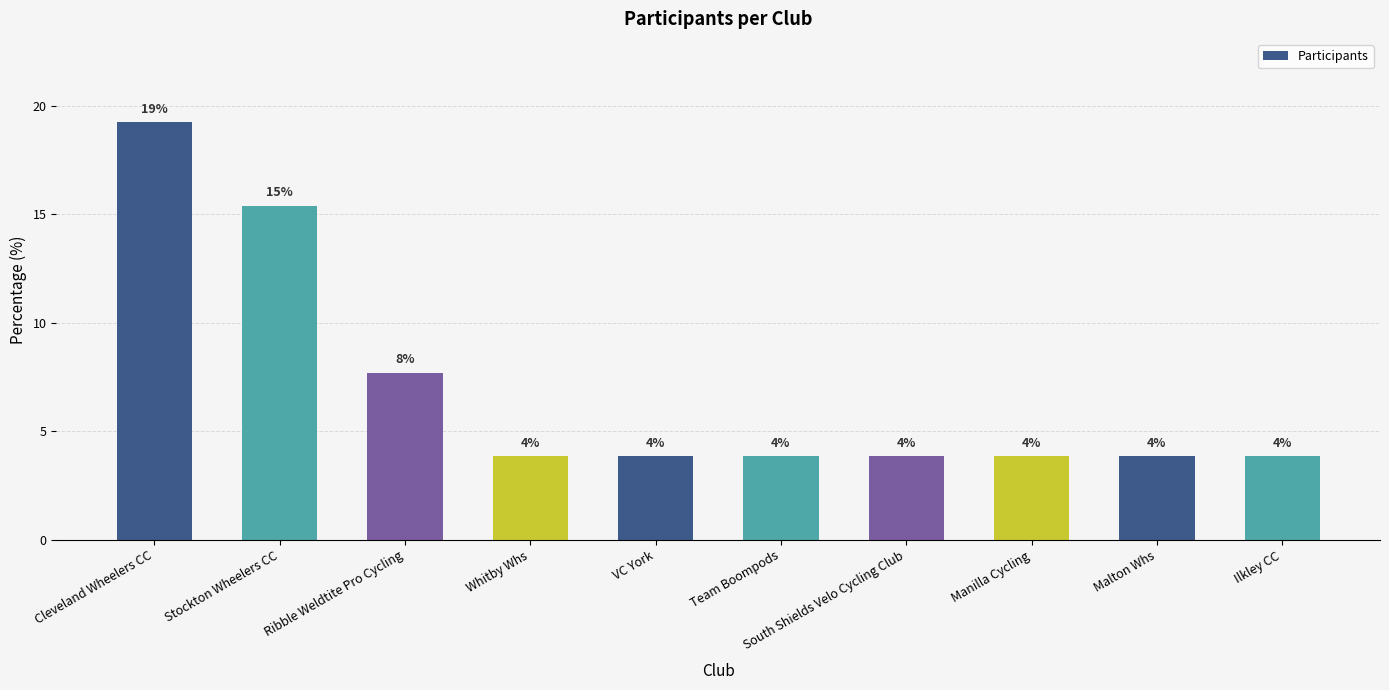

Where is the data nearest to the value 11?

Ribble Weldtite Pro Cycling